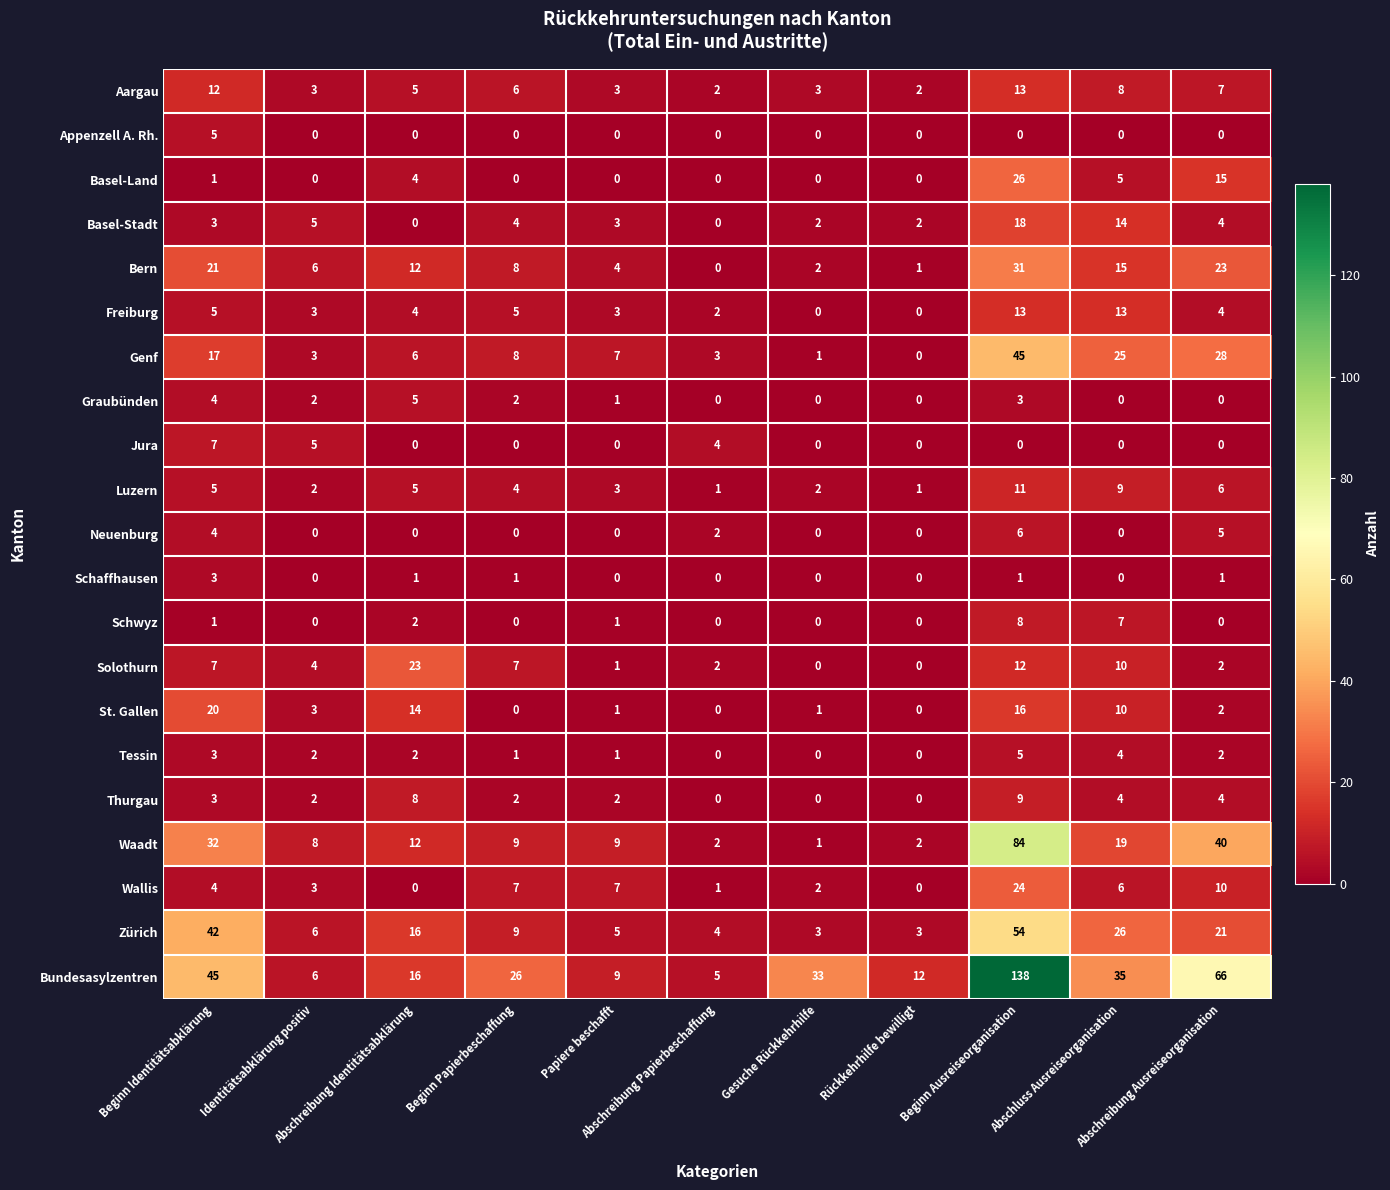

What is the difference between the maximum and second lowest values in the Waadt series?

82